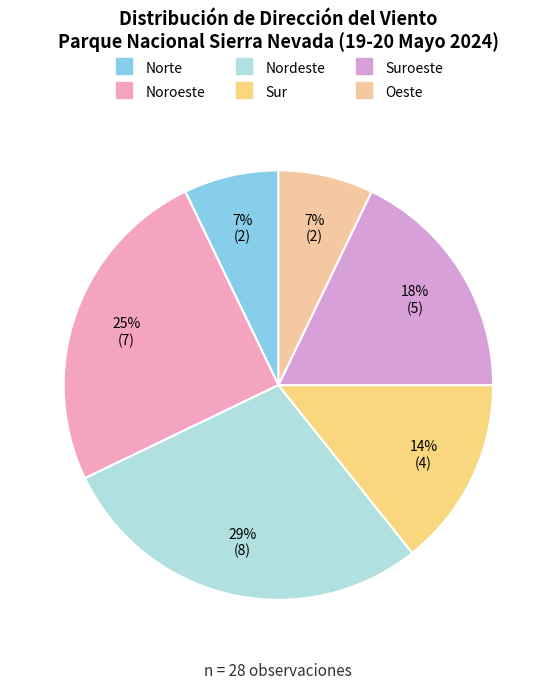

Count the number of slices in the pie.

6